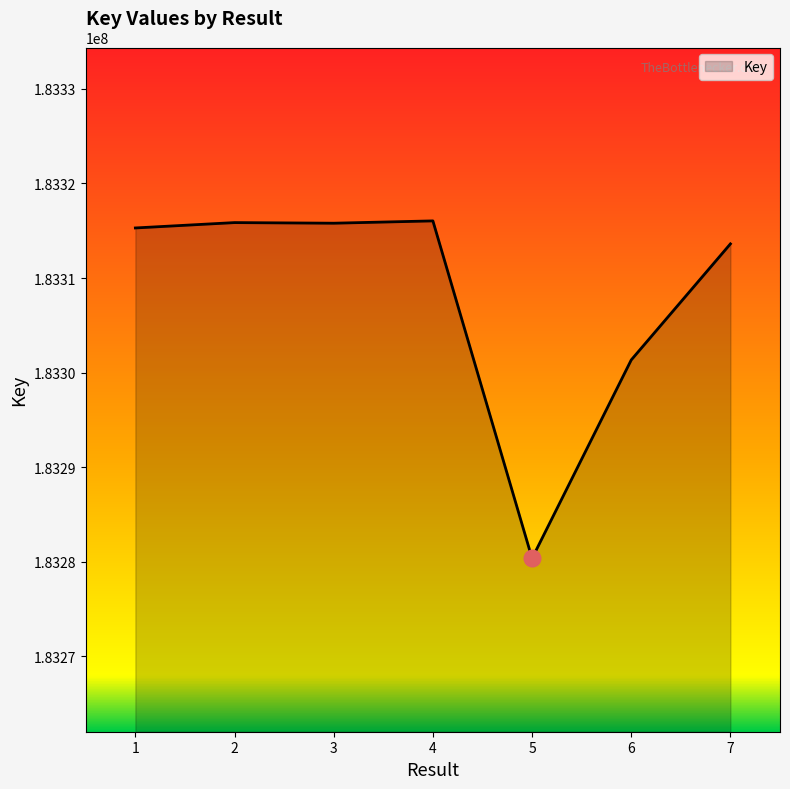

Is it true that the value at 2 is 183315865?

True